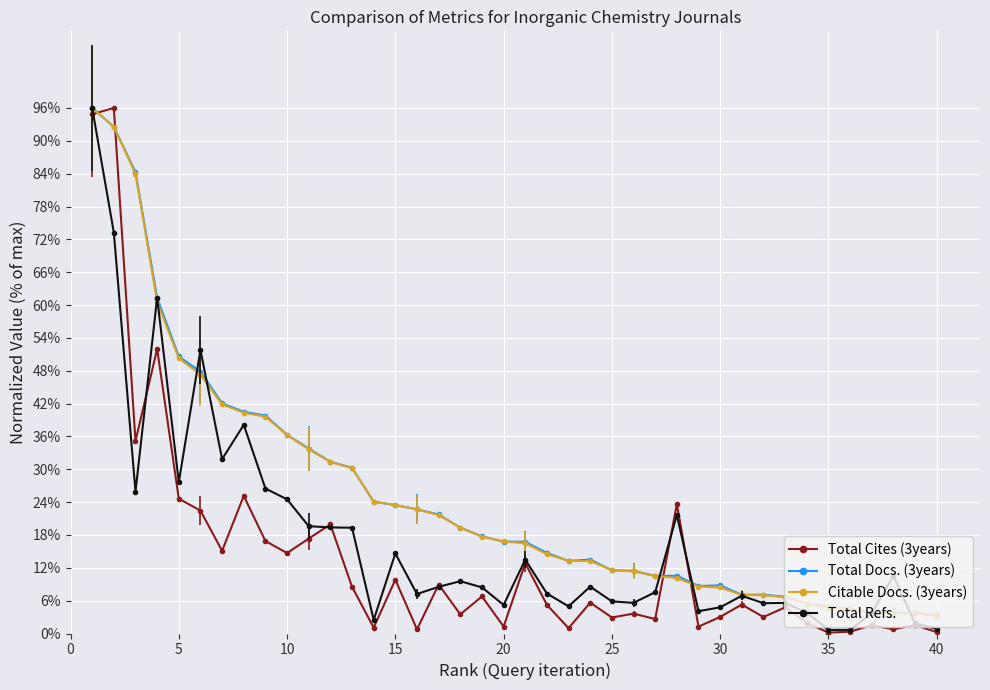

At how many categories does at least one series exceed 14?

23